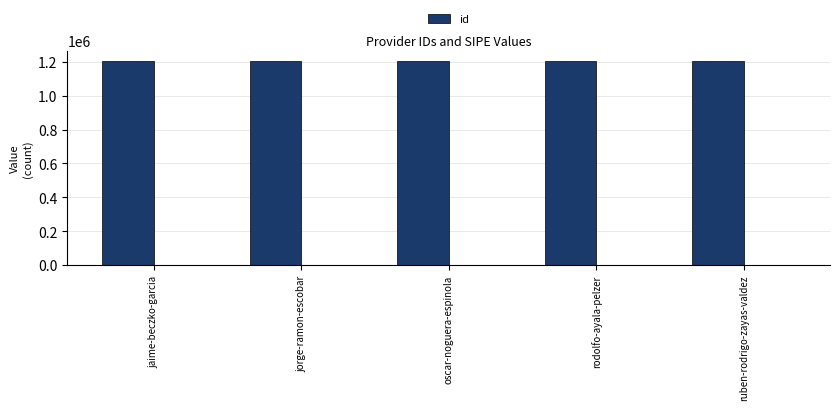

What position from the right is jaime-beczko-garcia?

5